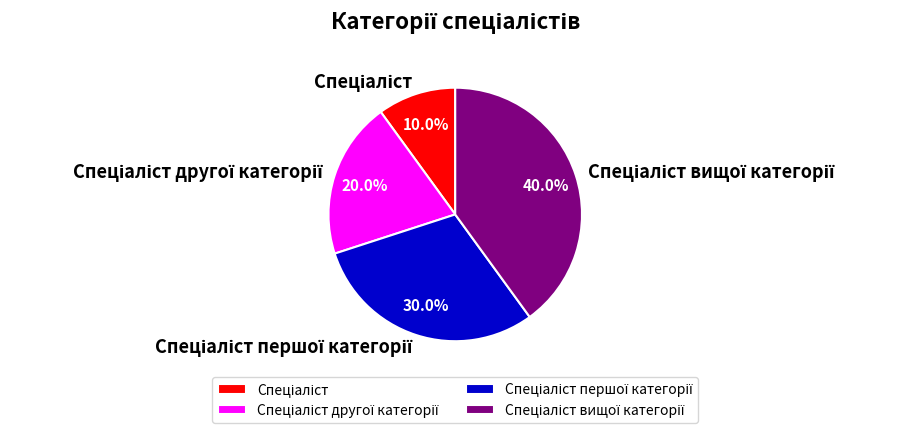

Does any single category account for the majority?

No